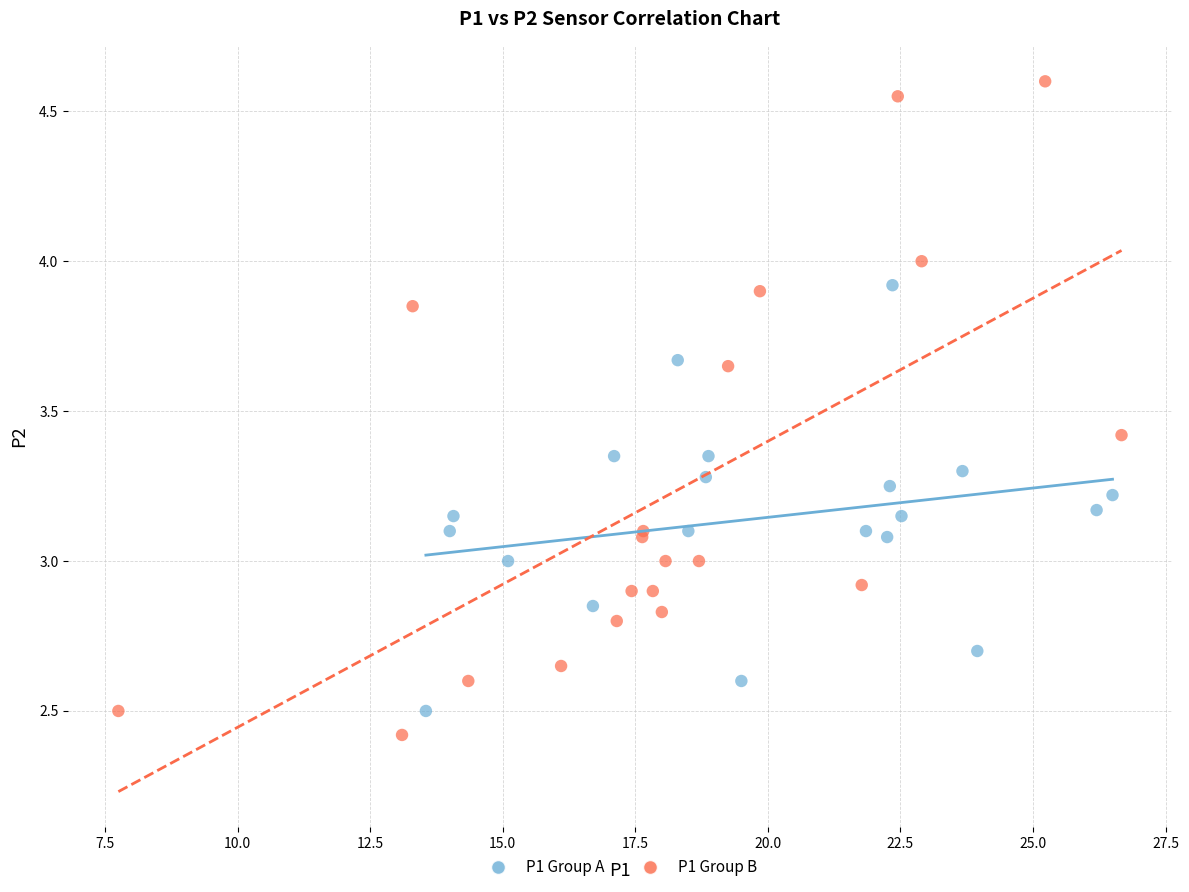

Which series reaches the maximum Y coordinate?

P1 Group B